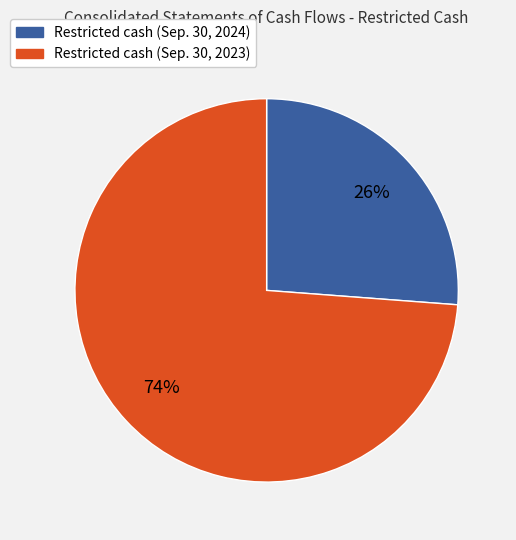

To the nearest percent, what portion does Restricted cash (Sep. 30, 2023) represent?

74%